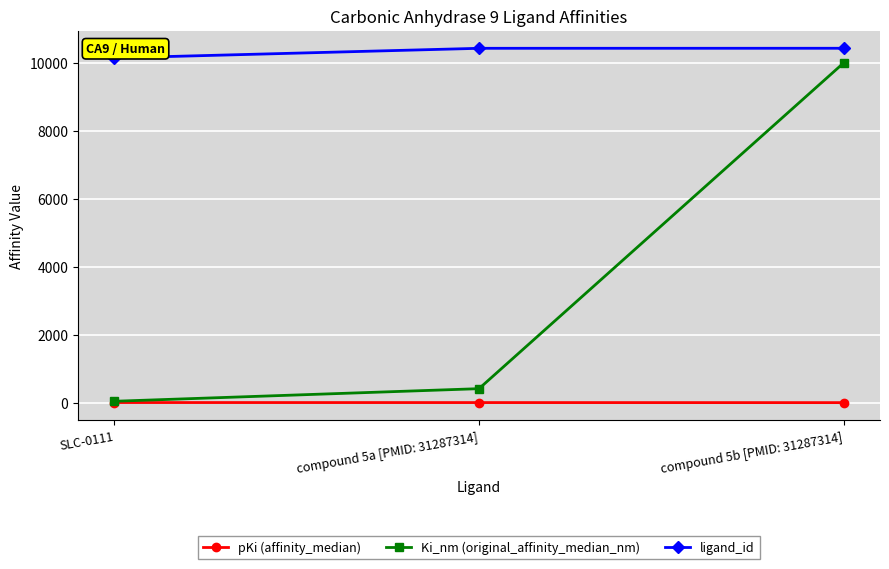

How many data points does each series have?

3